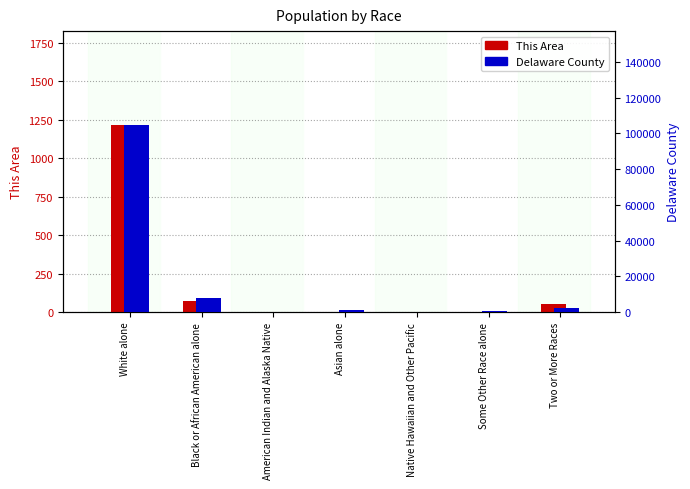

Between Black or African American alone and American Indian and Alaska Native, which series saw the biggest shift?

Delaware County